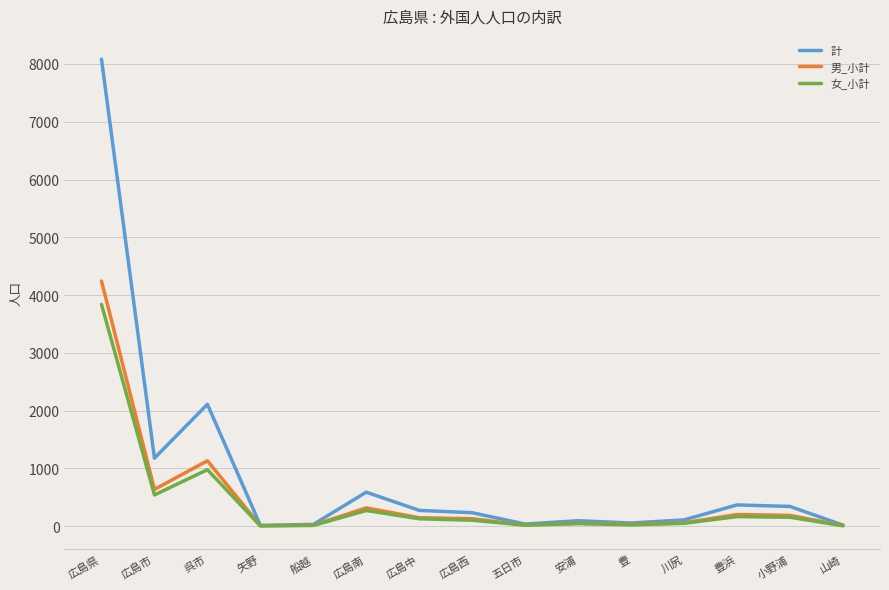

The 女_小計 series shows 541 at 広島市. True or false?

True